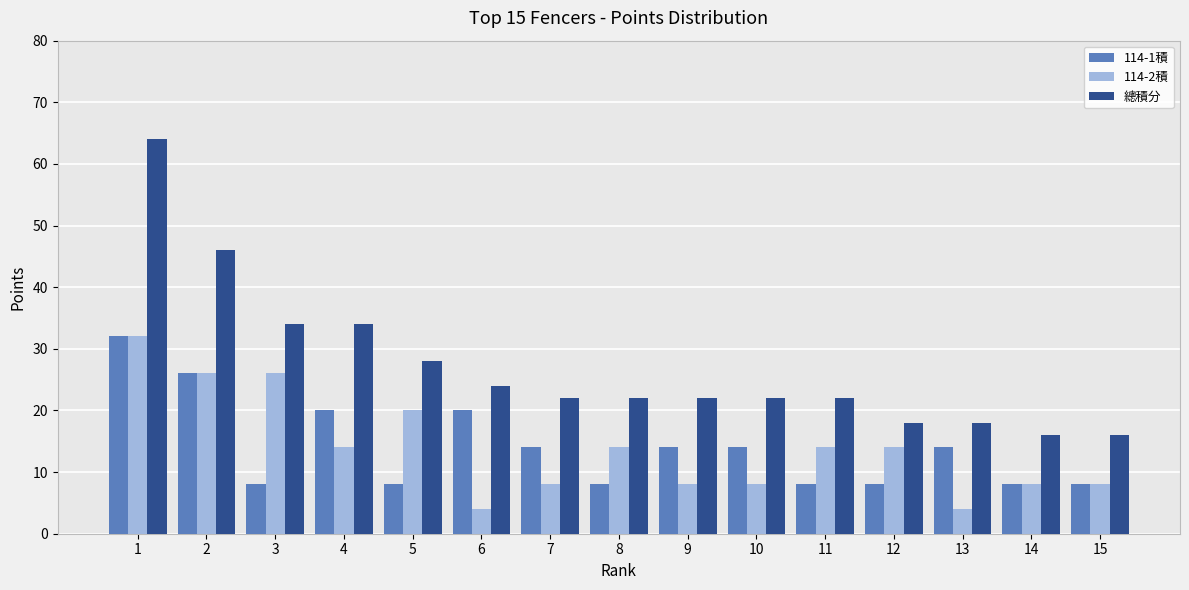

Which series has the widest spread of values?

總積分